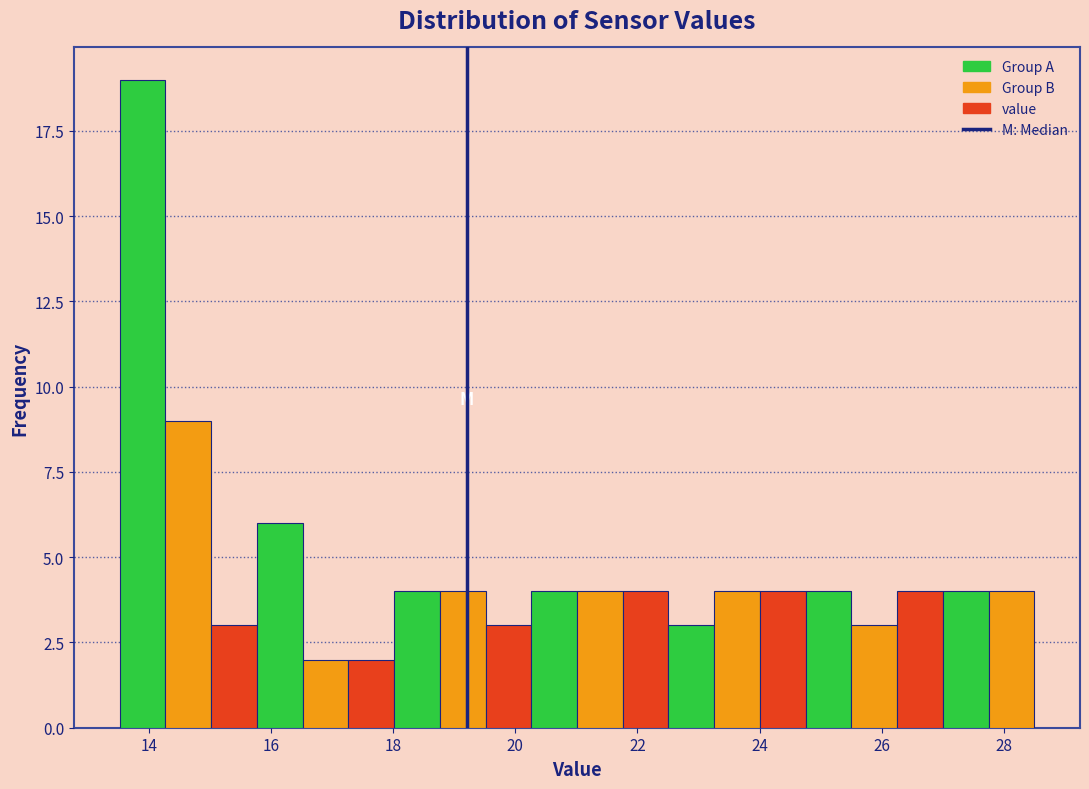

Read against the x-axis, roughly where is the centre of the tallest bar?

13.8